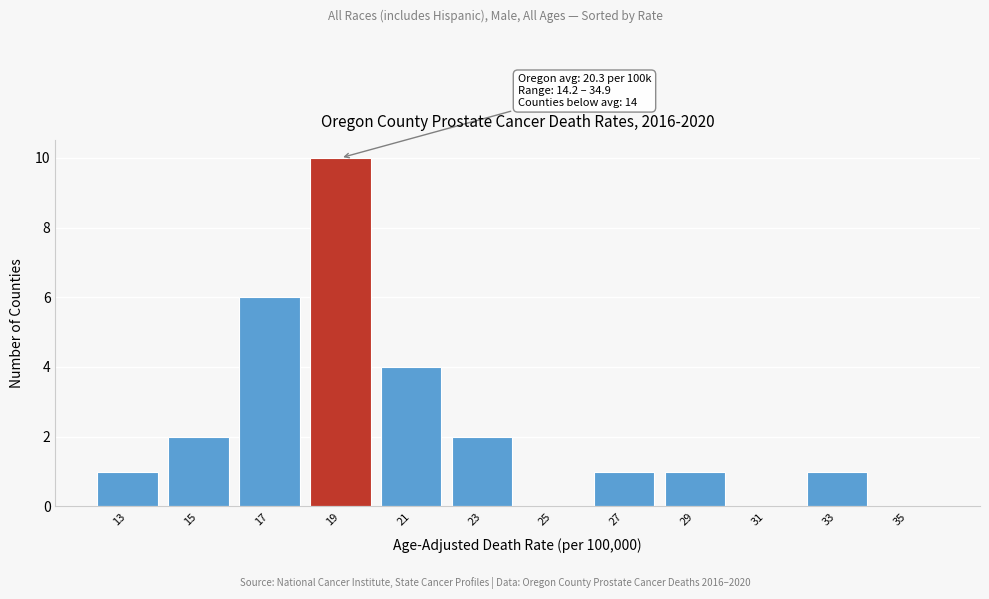

Reading left to right, what are all the values shown in this chart?

13=1	15=2	17=6	19=10	21=4	23=2	25=0	27=1	29=1	31=0	33=1	35=0